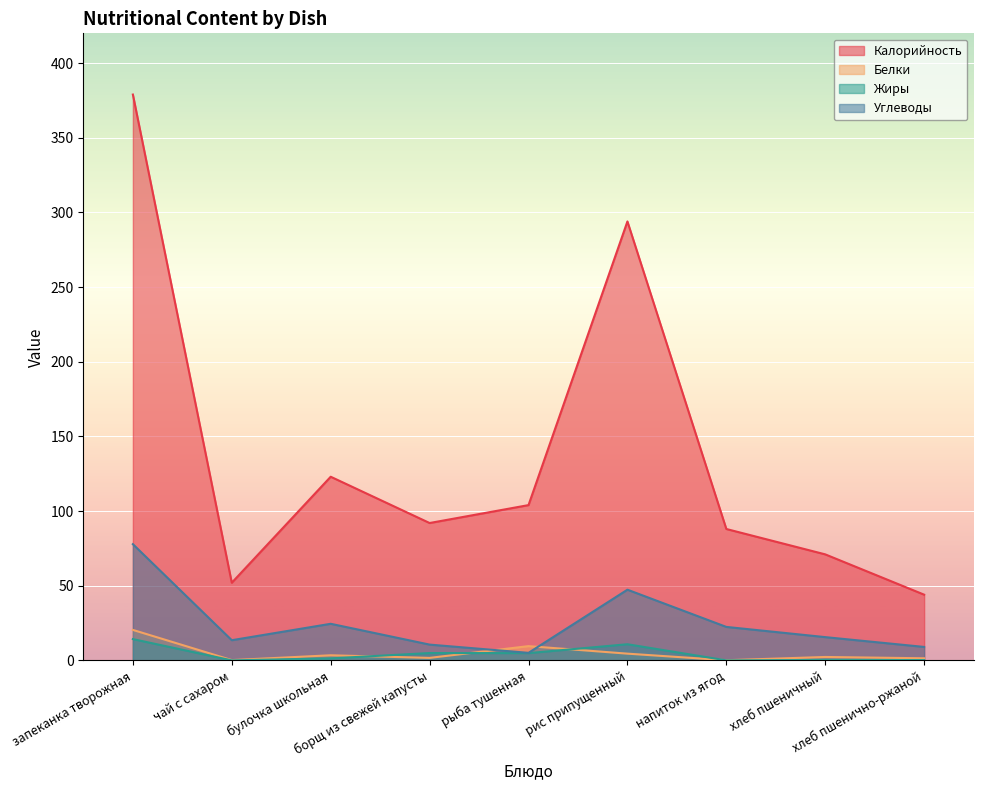

Which series has the widest spread of values?

Калорийность